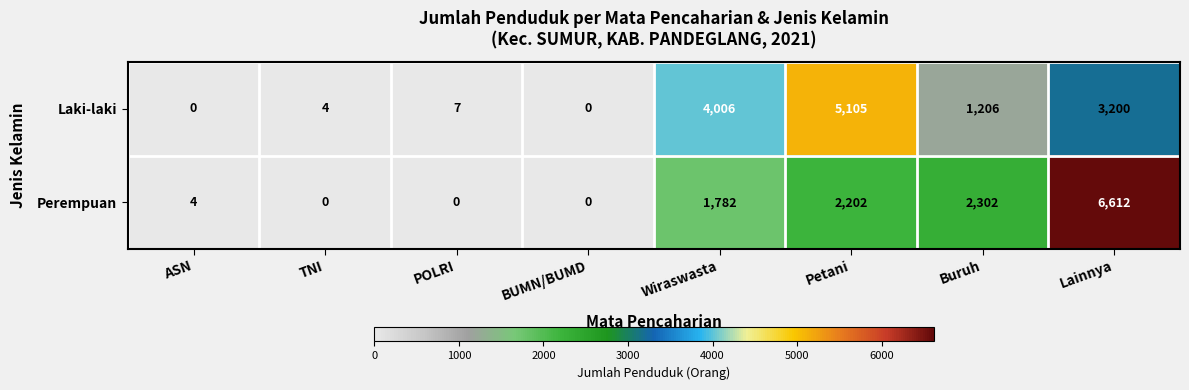

What is the average value of the Perempuan series?

1613